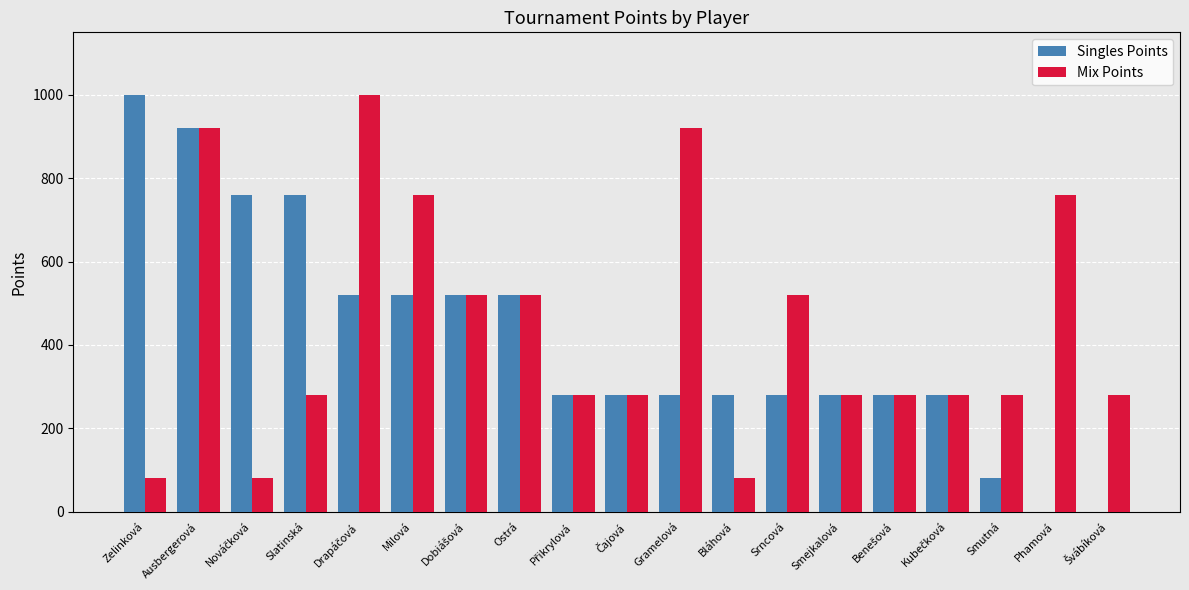

What are all the series names shown in the legend?

Singles Points, Mix Points